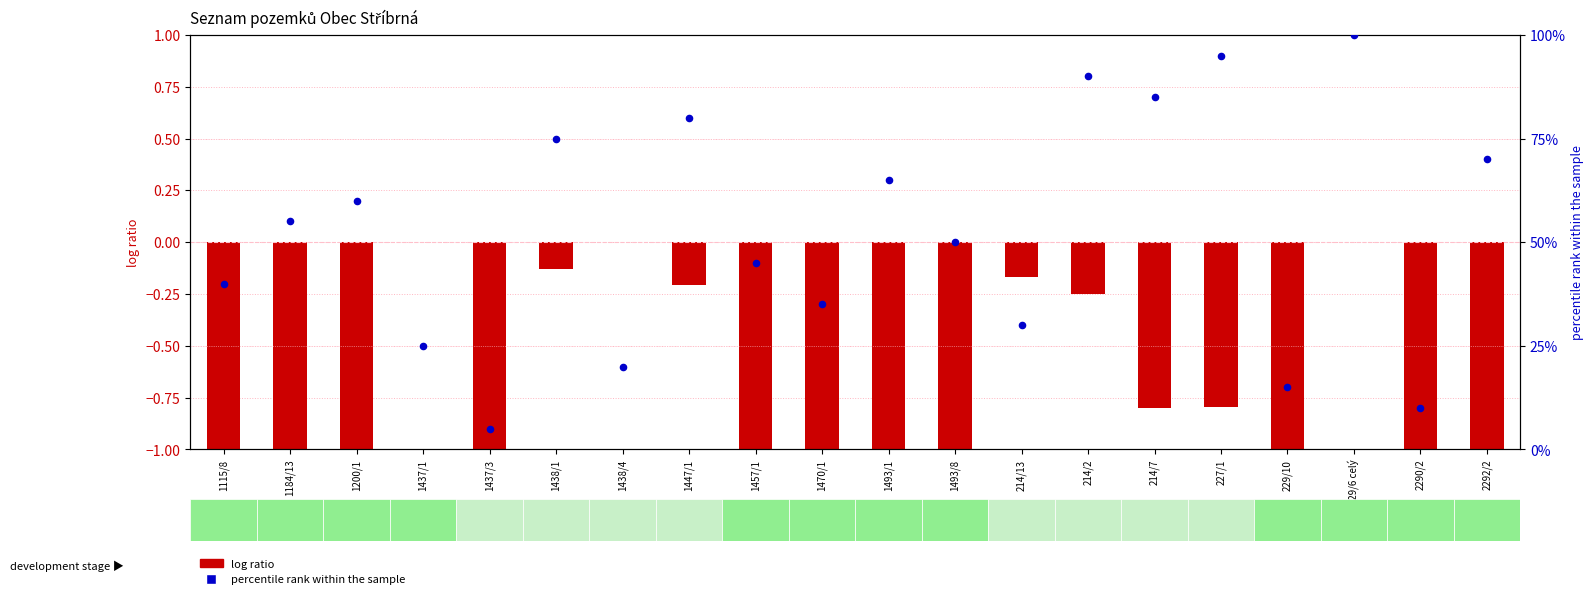

Which series reaches the maximum Y coordinate?

percentile rank within the sample